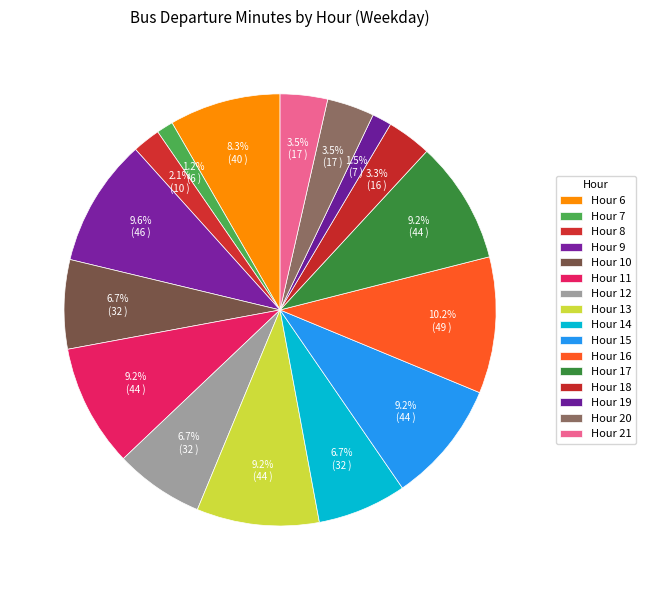

Count the number of slices in the pie.

16